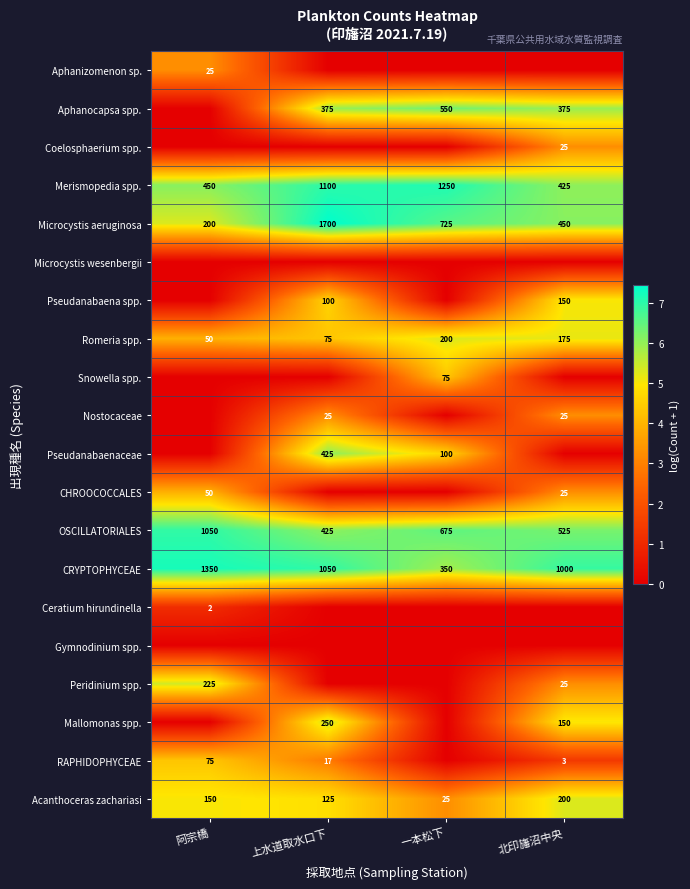

What is the spread (max minus min) of values at 阿宗橋?

7.2